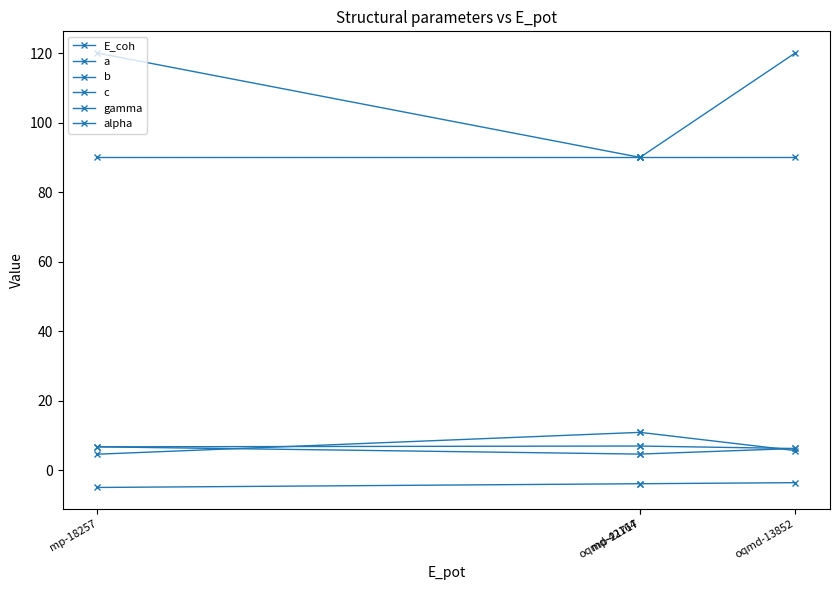

The gamma series shows 90.0 at oqmd-42164. True or false?

True